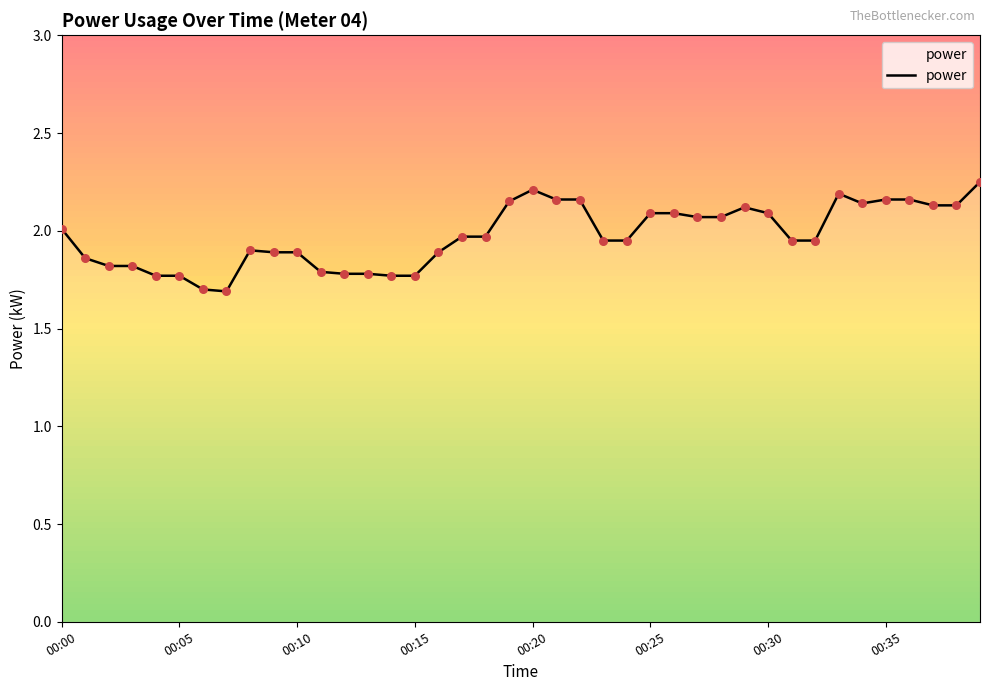

The power series shows 0.4 at 00:15. True or false?

False